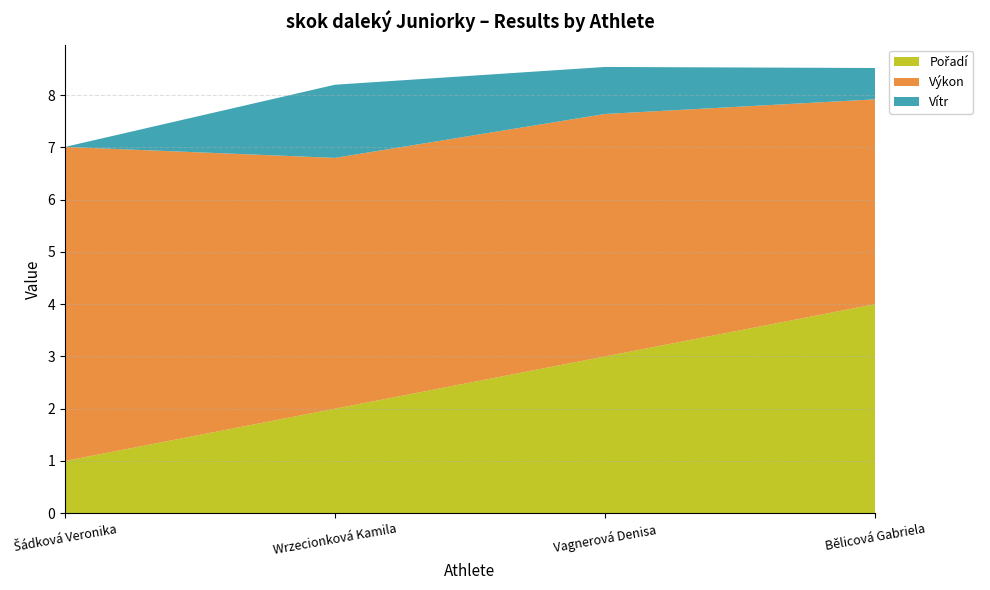

Reading left to right, list all the values displayed in this chart.

Pořadí: Šádková Veronika=1.0	Wrzecionková Kamila=2.0	Vagnerová Denisa=3.0	Bělicová Gabriela=4.0
Výkon: Šádková Veronika=6.0	Wrzecionková Kamila=4.8	Vagnerová Denisa=4.6	Bělicová Gabriela=3.9
Vítr: Šádková Veronika=0.0	Wrzecionková Kamila=1.4	Vagnerová Denisa=0.9	Bělicová Gabriela=0.6